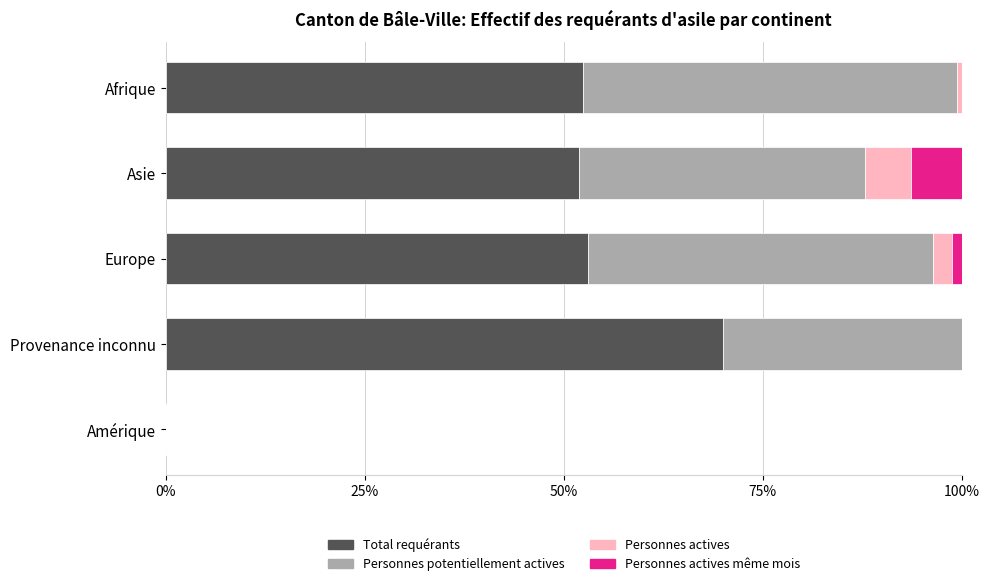

Which category has the highest value in the Total requérants series?

Provenance inconnu